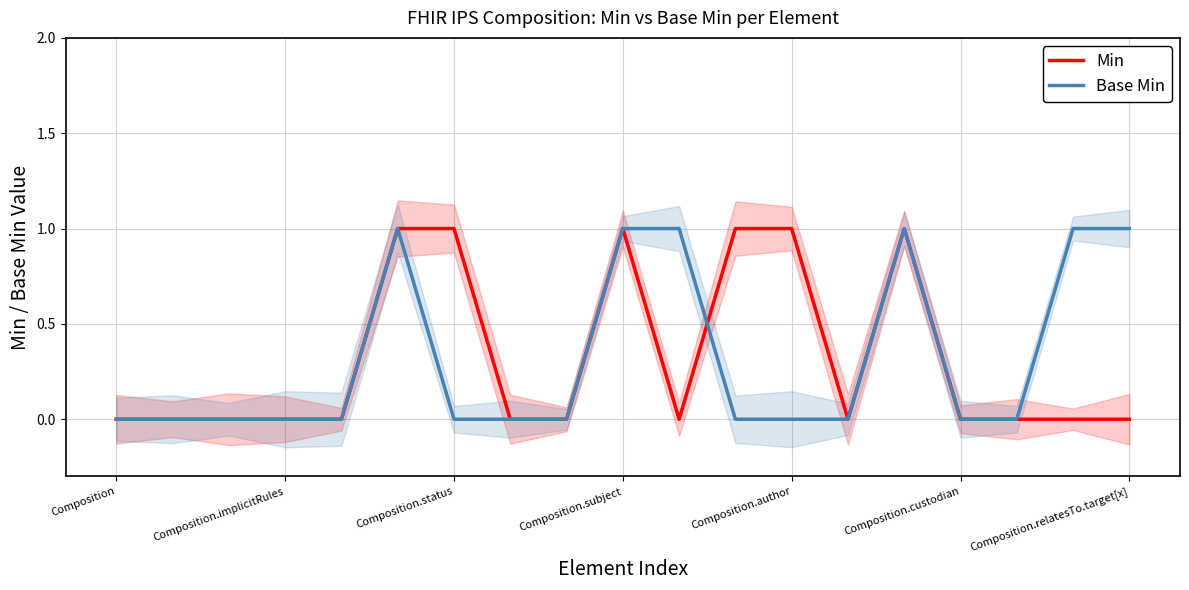

How many data points in Base Min are above 0?

6